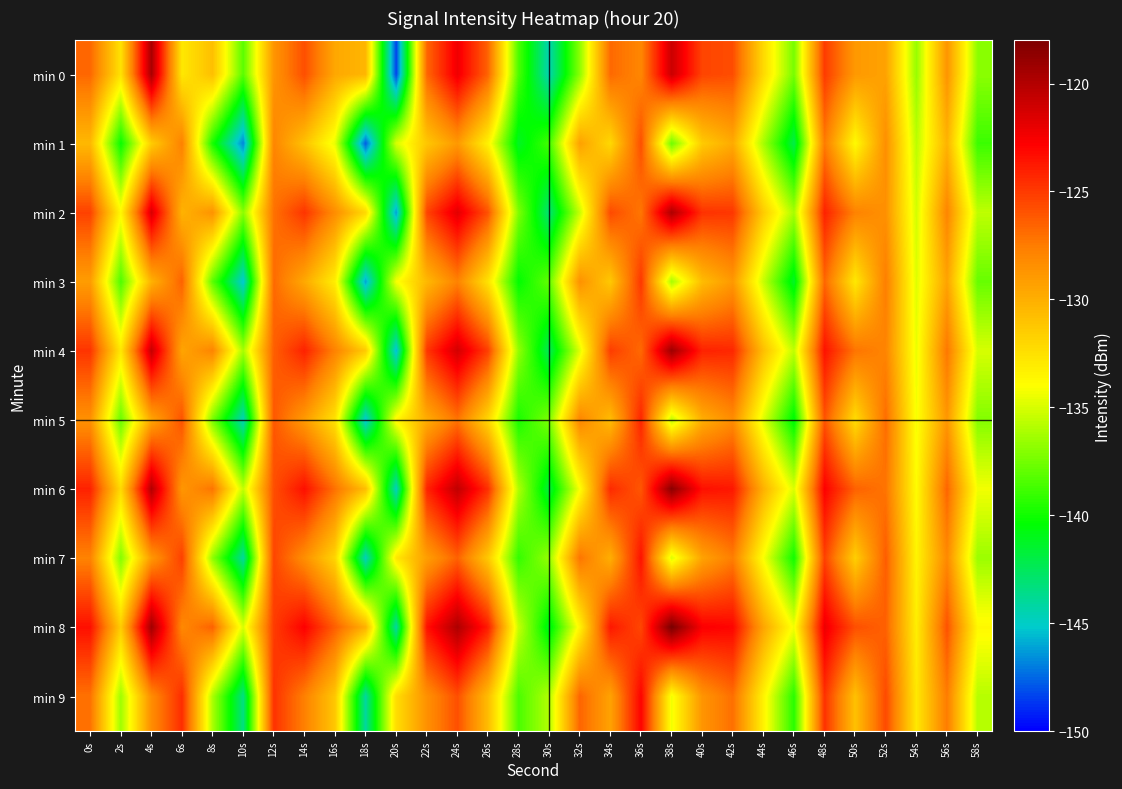

Reading right to left, what are all the values shown in this chart?

min 0: 58s=-136.9	56s=-128.6	54s=-136.6	52s=-129.4	50s=-128.9	48s=-125.0	46s=-137.4	44s=-132.1	42s=-125.7	40s=-125.4	38s=-120.9	36s=-128.0	34s=-126.8	32s=-136.9	30s=-144.6	28s=-138.5	26s=-126.6	24s=-122.3	22s=-126.7	20s=-148.3	18s=-130.4	16s=-129.7	14s=-125.8	12s=-128.7	10s=-138.1	8s=-130.8	6s=-132.9	4s=-119.6	2s=-132.6	0s=-126.7
min 1: 58s=-138.9	56s=-130.2	54s=-135.7	52s=-128.4	50s=-133.8	48s=-127.5	46s=-142.1	44s=-136.2	42s=-129.8	40s=-131.4	38s=-137.6	36s=-125.8	34s=-132.1	32s=-129.3	30s=-138.7	28s=-141.2	26s=-133.4	24s=-128.9	22s=-131.2	20s=-135.0	18s=-147.7	16s=-134.6	14s=-131.0	12s=-127.9	10s=-146.8	8s=-139.8	6s=-127.7	4s=-131.5	2s=-140.2	0s=-130.5
min 2: 58s=-135.6	56s=-127.9	54s=-135.1	52s=-128.5	50s=-127.8	48s=-124.1	46s=-136.2	44s=-131.4	42s=-124.9	40s=-124.7	38s=-119.8	36s=-127.3	34s=-125.6	32s=-135.4	30s=-143.1	28s=-137.2	26s=-125.9	24s=-121.8	22s=-125.4	20s=-146.2	18s=-132.1	16s=-128.3	14s=-124.8	12s=-127.1	10s=-136.9	8s=-128.6	6s=-130.2	4s=-121.4	2s=-133.7	0s=-125.3
min 3: 58s=-137.8	56s=-129.4	54s=-134.8	52s=-127.6	50s=-132.9	48s=-126.7	46s=-141.3	44s=-135.4	42s=-128.9	40s=-130.7	38s=-136.2	36s=-124.9	34s=-131.3	32s=-128.5	30s=-137.9	28s=-140.4	26s=-132.6	24s=-127.8	22s=-130.5	20s=-134.2	18s=-146.1	16s=-133.2	14s=-129.7	12s=-126.8	10s=-145.3	8s=-138.1	6s=-126.5	4s=-130.2	2s=-138.4	0s=-129.1
min 4: 58s=-135.0	56s=-127.3	54s=-134.5	52s=-127.9	50s=-127.2	48s=-123.5	46s=-135.6	44s=-130.8	42s=-124.3	40s=-124.1	38s=-119.2	36s=-126.8	34s=-125.1	32s=-134.8	30s=-142.4	28s=-136.7	26s=-125.2	24s=-121.2	22s=-124.9	20s=-145.6	18s=-131.4	16s=-127.8	14s=-124.1	12s=-126.4	10s=-136.2	8s=-127.9	6s=-129.5	4s=-120.7	2s=-132.9	0s=-124.8
min 5: 58s=-137.1	56s=-128.8	54s=-134.2	52s=-126.9	50s=-132.3	48s=-126.0	46s=-140.7	44s=-134.8	42s=-128.3	40s=-130.0	38s=-135.6	36s=-124.2	34s=-130.7	32s=-127.9	30s=-137.2	28s=-139.8	26s=-132.0	24s=-127.2	22s=-129.9	20s=-133.6	18s=-145.4	16s=-132.6	14s=-129.0	12s=-126.1	10s=-144.7	8s=-137.4	6s=-125.9	4s=-129.6	2s=-137.8	0s=-128.5
min 6: 58s=-134.3	56s=-126.6	54s=-133.9	52s=-127.2	50s=-126.5	48s=-122.8	46s=-134.9	44s=-130.1	42s=-123.7	40s=-123.4	38s=-118.5	36s=-126.1	34s=-124.4	32s=-134.1	30s=-141.8	28s=-136.0	26s=-124.6	24s=-120.5	22s=-124.2	20s=-144.9	18s=-130.8	16s=-127.1	14s=-123.4	12s=-125.8	10s=-135.5	8s=-127.2	6s=-128.8	4s=-120.0	2s=-132.2	0s=-124.1
min 7: 58s=-136.5	56s=-128.1	54s=-133.5	52s=-126.3	50s=-131.6	48s=-125.3	46s=-140.0	44s=-134.1	42s=-127.6	40s=-129.4	38s=-134.9	36s=-123.5	34s=-130.0	32s=-127.2	30s=-136.6	28s=-139.1	26s=-131.3	24s=-126.5	22s=-129.2	20s=-132.9	18s=-144.8	16s=-131.9	14s=-128.4	12s=-125.4	10s=-144.0	8s=-136.8	6s=-125.2	4s=-128.9	2s=-137.1	0s=-127.8
min 8: 58s=-133.7	56s=-125.9	54s=-133.2	52s=-126.5	50s=-125.8	48s=-122.2	46s=-134.3	44s=-129.5	42s=-123.0	40s=-122.7	38s=-117.8	36s=-125.5	34s=-123.7	32s=-133.5	30s=-141.1	28s=-135.4	26s=-123.9	24s=-119.8	22s=-123.5	20s=-144.2	18s=-130.1	16s=-126.4	14s=-122.8	12s=-125.1	10s=-134.9	8s=-126.5	6s=-128.1	4s=-119.3	2s=-131.5	0s=-123.4
min 9: 58s=-135.8	56s=-127.5	54s=-132.9	52s=-125.6	50s=-130.9	48s=-124.7	46s=-139.4	44s=-133.4	42s=-127.0	40s=-128.7	38s=-134.3	36s=-122.9	34s=-129.4	32s=-126.6	30s=-135.9	28s=-138.5	26s=-130.7	24s=-125.8	22s=-128.5	20s=-132.3	18s=-144.1	16s=-131.2	14s=-127.7	12s=-124.7	10s=-143.4	8s=-136.1	6s=-124.5	4s=-128.3	2s=-136.4	0s=-127.1